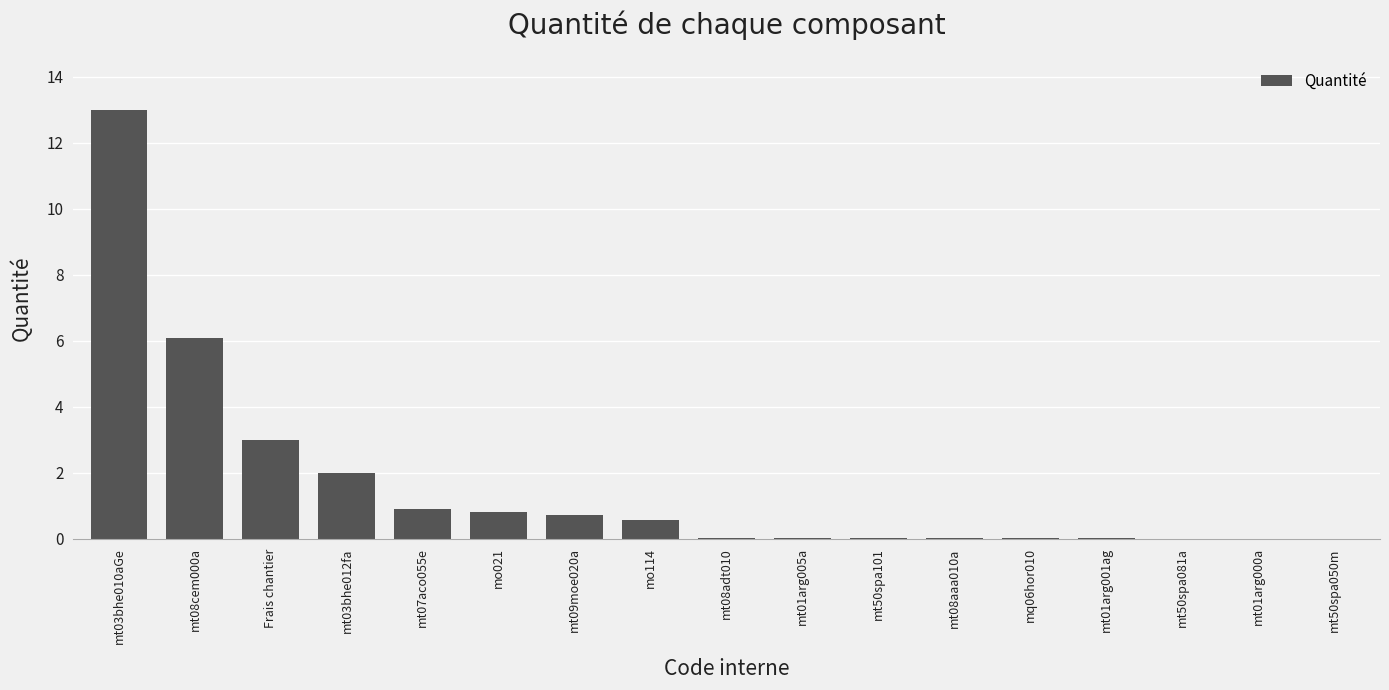

What is the approximate value at mt07aco055e?

0.9